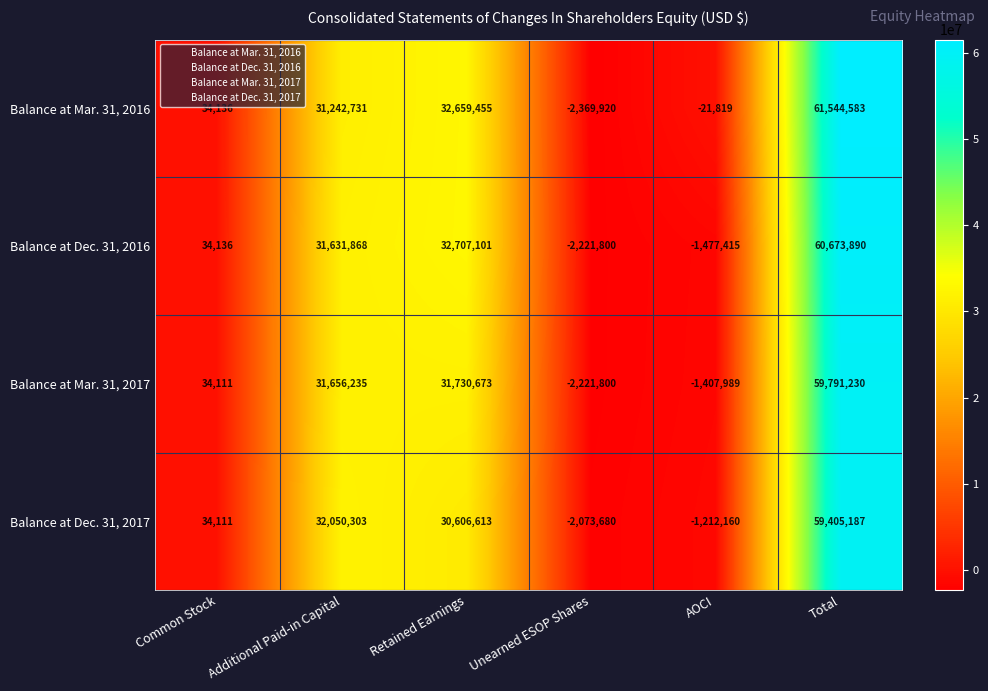

Reading left to right, extract all data points from this chart.

Balance at Mar. 31, 2016: 34136	31242731	32659455	-2369920	-21819	61544583
Balance at Dec. 31, 2016: 34136	31631868	32707101	-2221800	-1477415	60673890
Balance at Mar. 31, 2017: 34111	31656235	31730673	-2221800	-1407989	59791230
Balance at Dec. 31, 2017: 34111	32050303	30606613	-2073680	-1212160	59405187